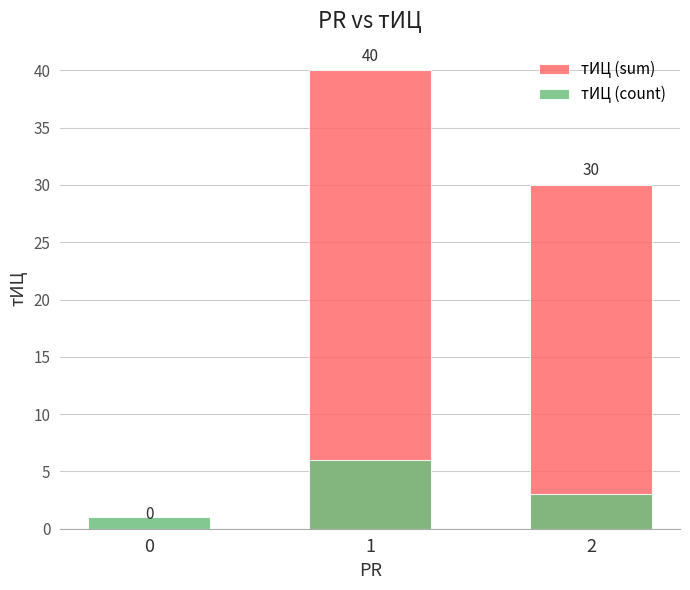

How many data points does each series have?

3